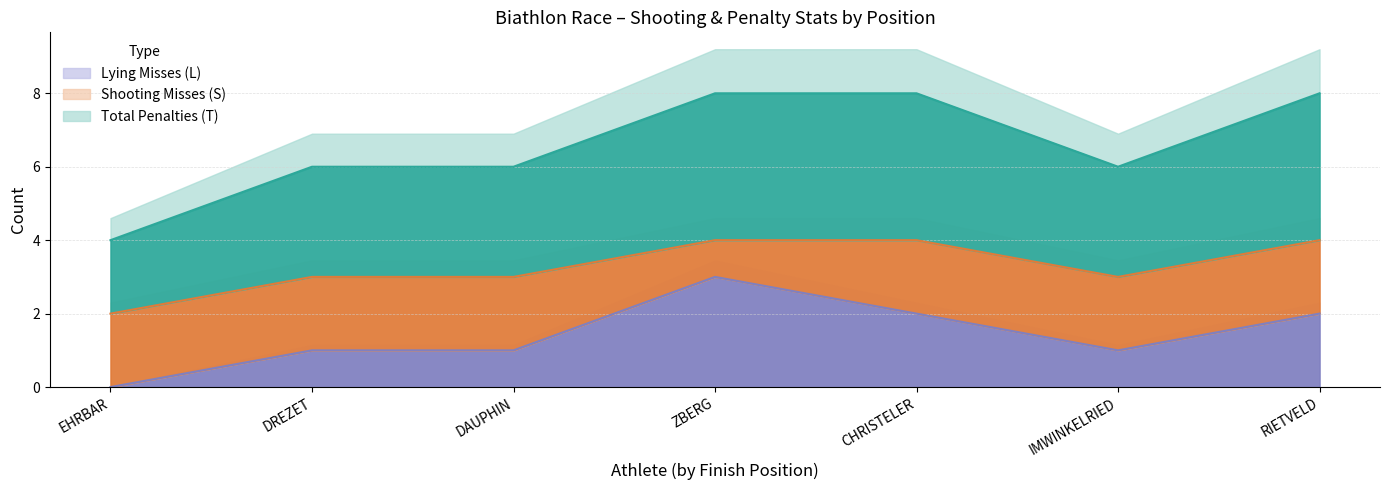

Is the value of L at DREZET greater than the value of T at EHRBAR?

No